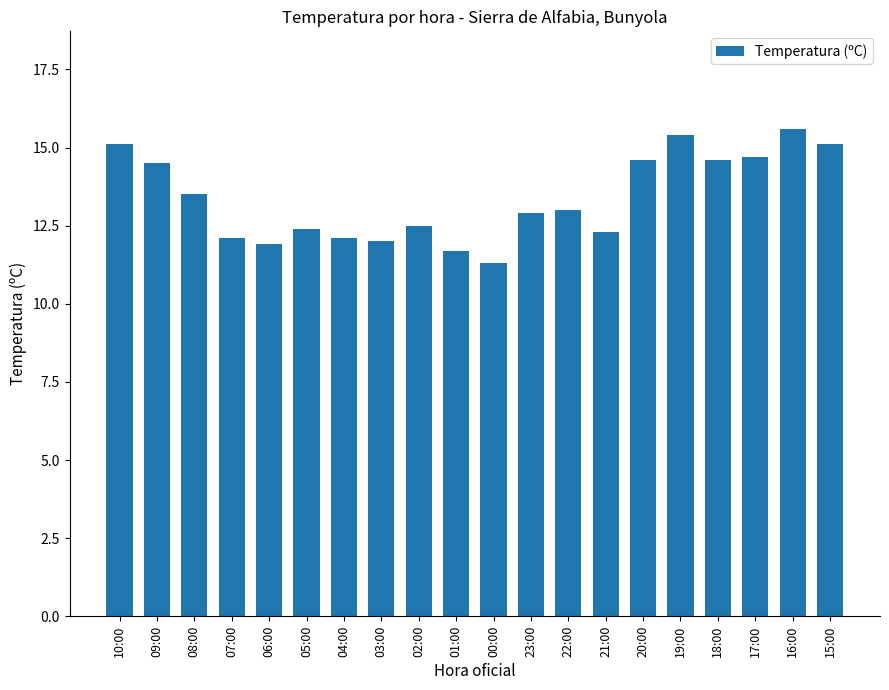

How many distinct data groups are displayed?

1